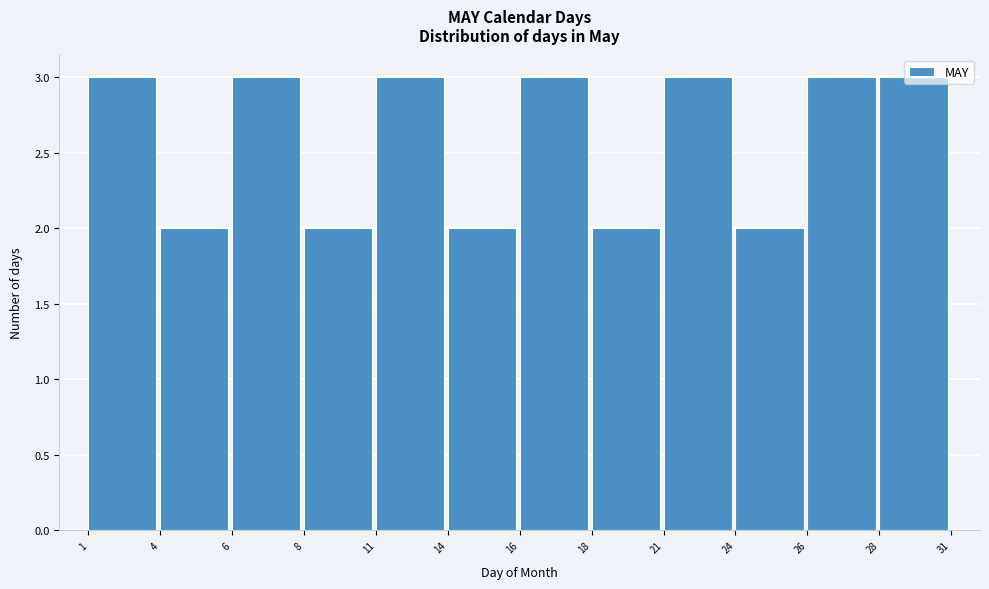

What is the value of the 8th bar from the left?

2